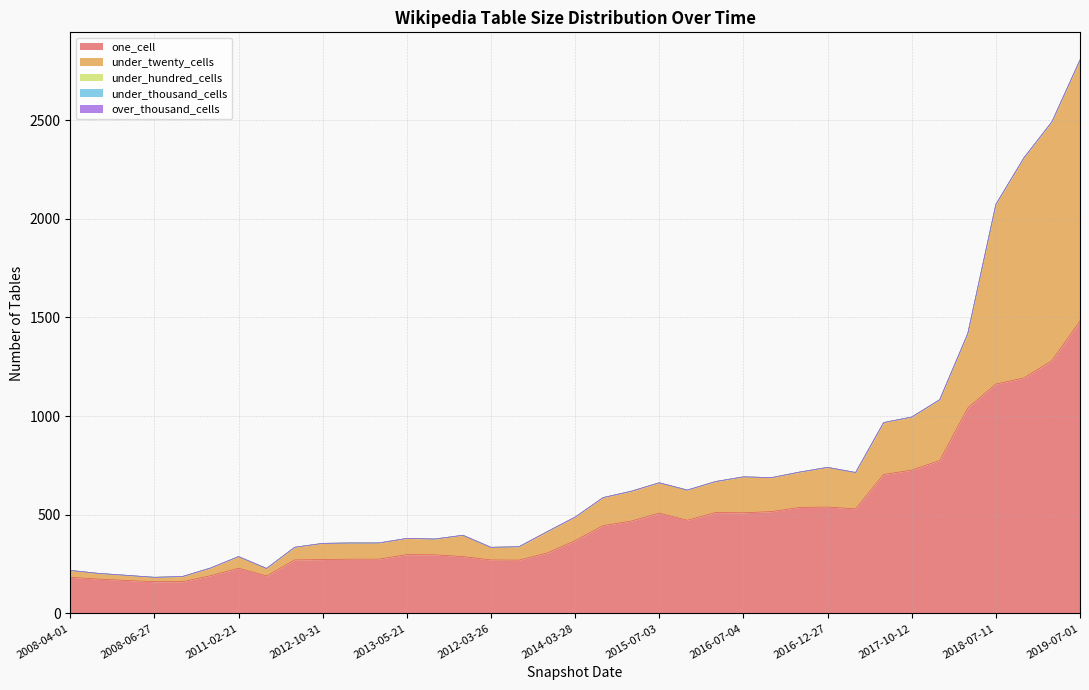

What is the total value across all series at 2015-04-09?

625